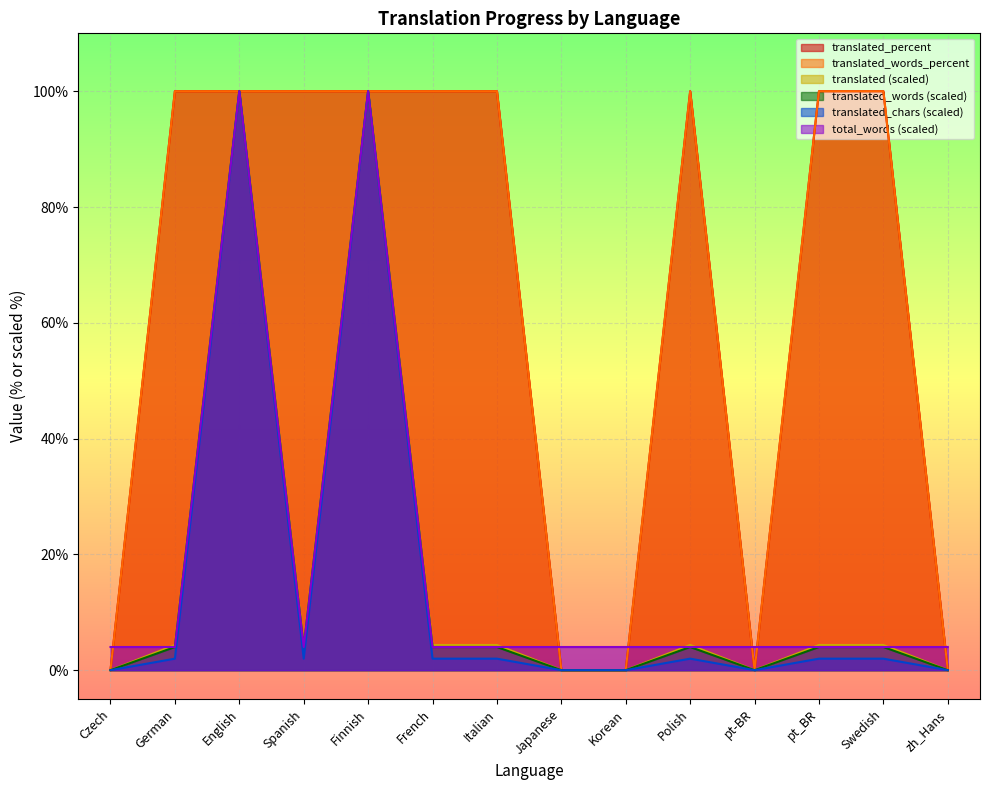

The value of translated_chars at Swedish is 2.0. True or false?

True